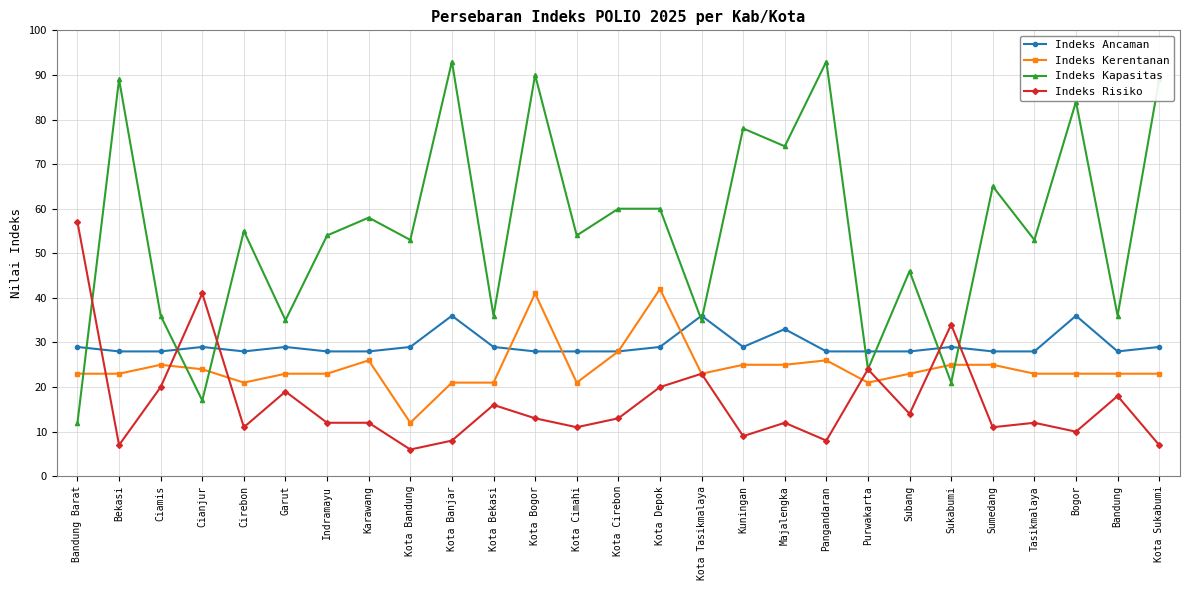

What is the lowest value of the Indeks Ancaman series?

28